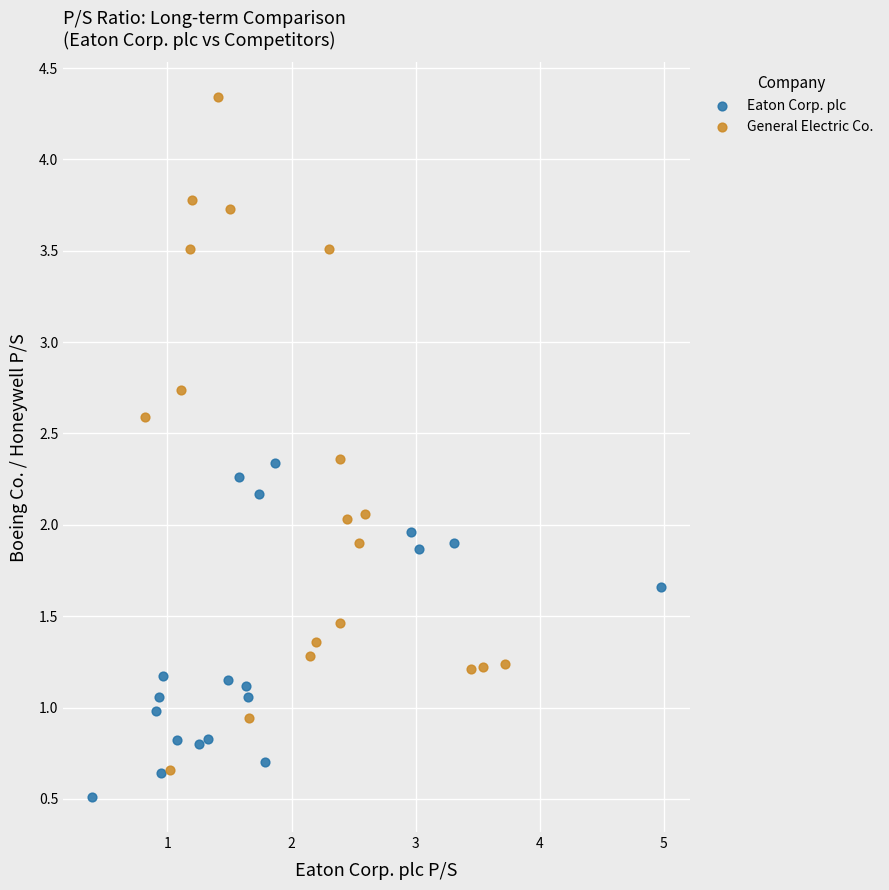

Which series reaches the maximum Y coordinate?

General Electric Co.